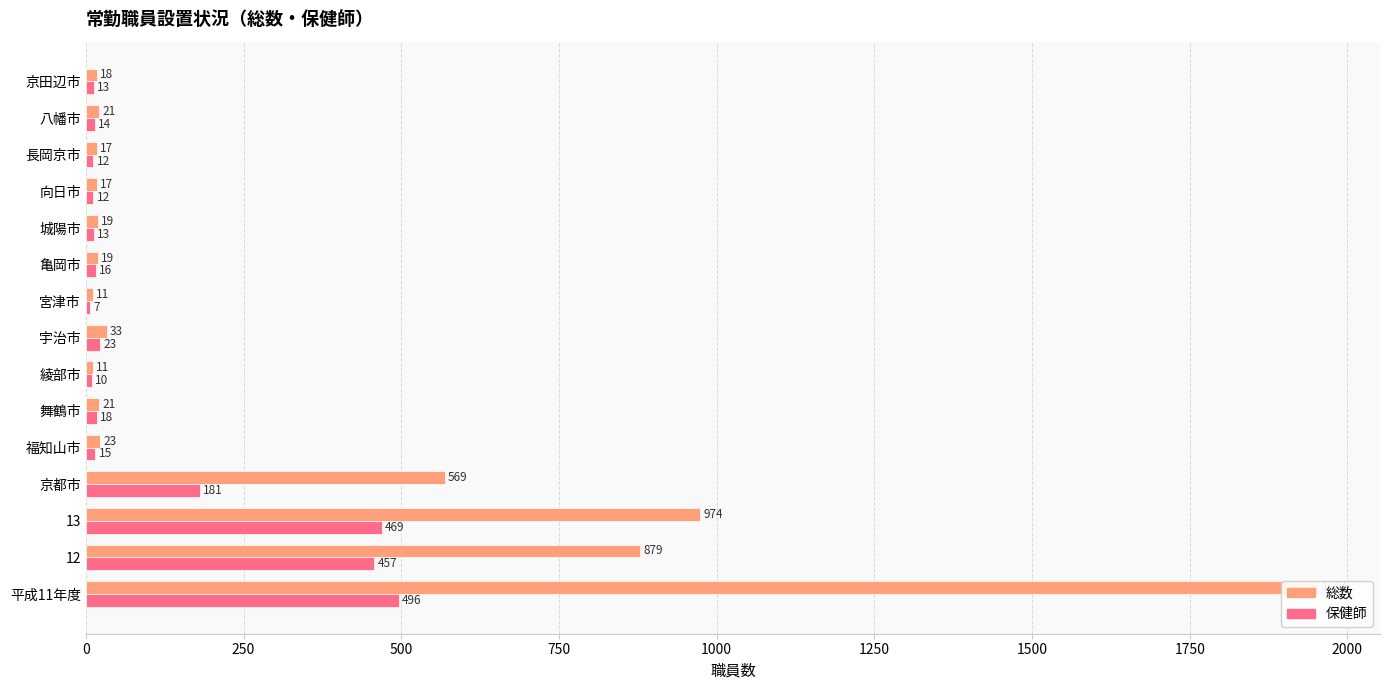

Between 平成11年度 and 宮津市, which series saw the biggest shift?

総数